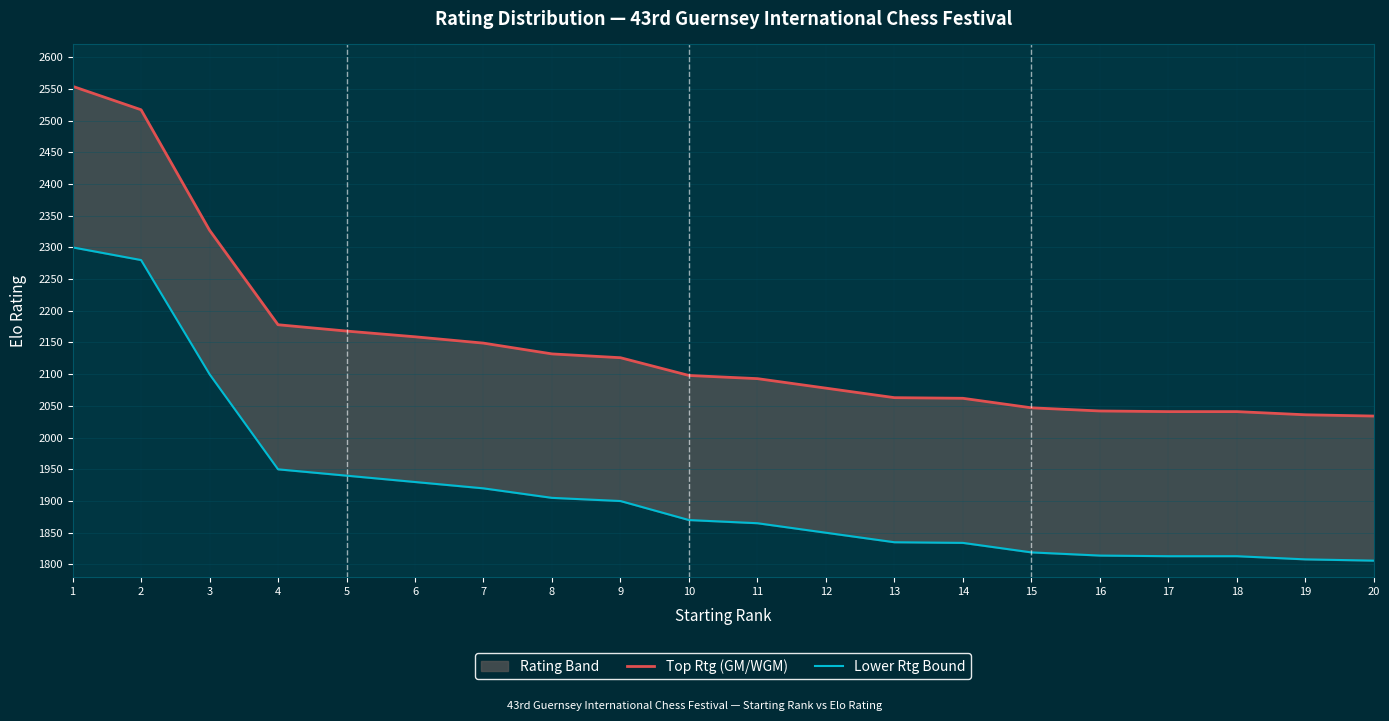

Reading right to left, what are all the values shown in this chart?

Top Rtg (GM/WGM): 20=2034	19=2036	18=2041	17=2041	16=2042	15=2047	14=2062	13=2063	12=2078	11=2093	10=2098	9=2126	8=2132	7=2149	6=2159	5=2168	4=2178	3=2327	2=2517	1=2554
Lower Rtg Bound: 20=1806	19=1808	18=1813	17=1813	16=1814	15=1819	14=1834	13=1835	12=1850	11=1865	10=1870	9=1900	8=1905	7=1920	6=1930	5=1940	4=1950	3=2100	2=2280	1=2300